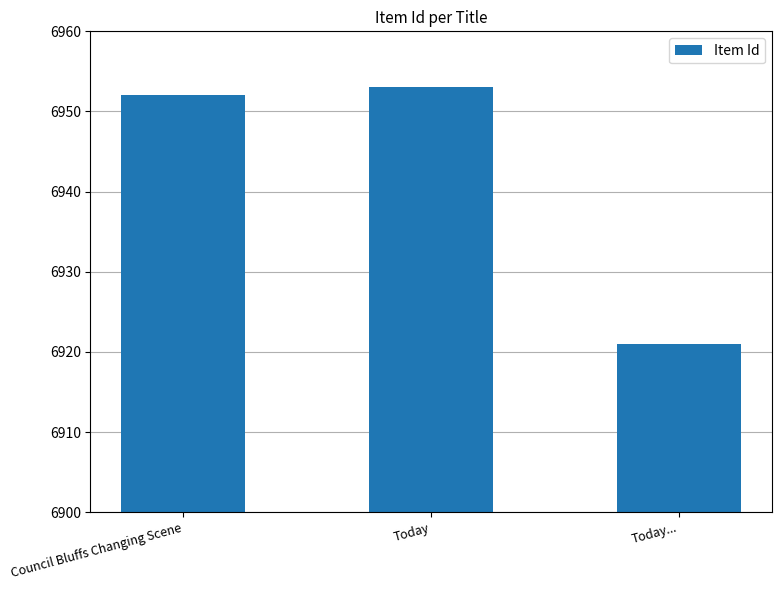

What is the difference between the maximum and minimum values?

32